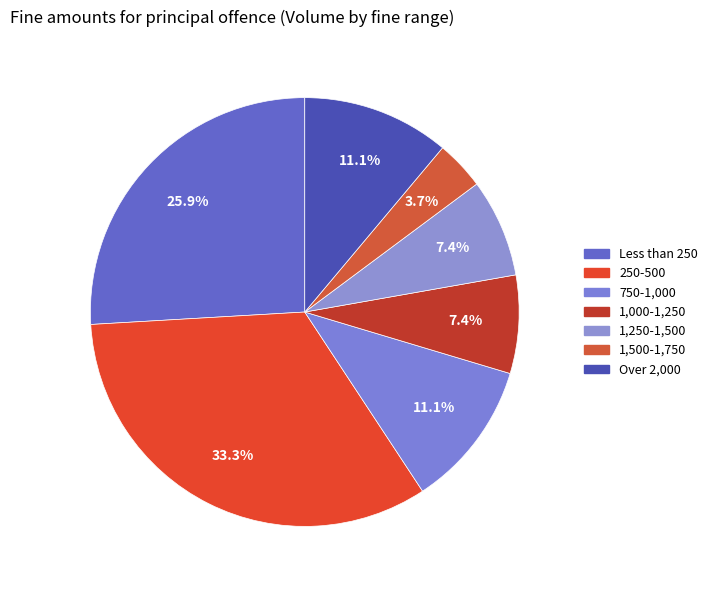

To the nearest percent, what is the difference between the 250-500 and 1,500-1,750 slice percentages?

30%